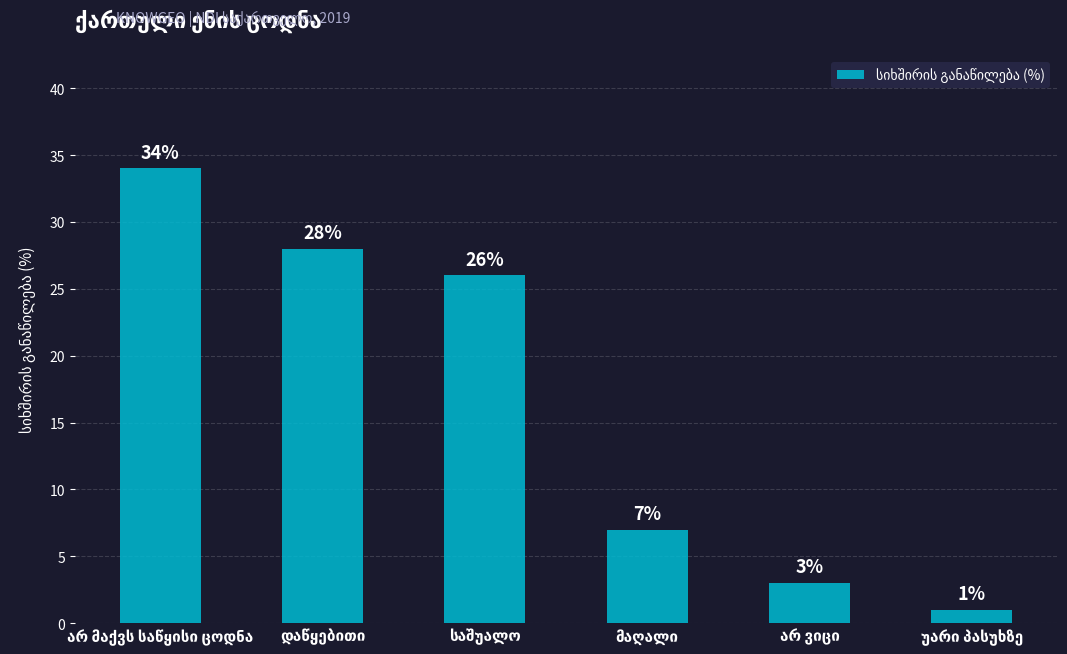

How many data points are less than 26?

3